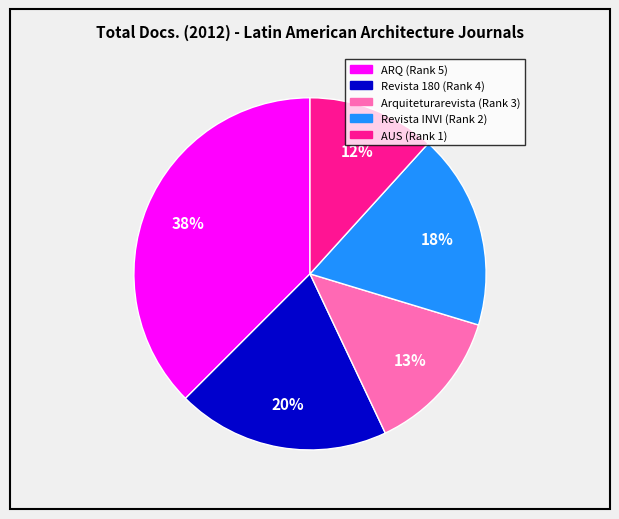

Is the sum of Revista 180 (Rank 4) and Arquiteturarevista (Rank 3) greater than half?

No